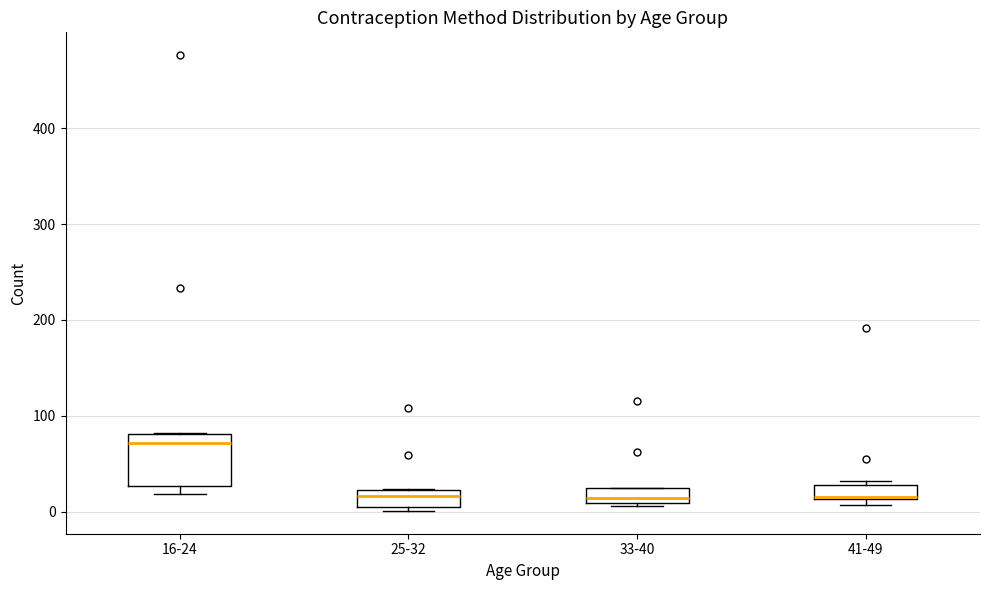

Comparing the boxes themselves (not the whiskers), which one is the tallest?

16-24